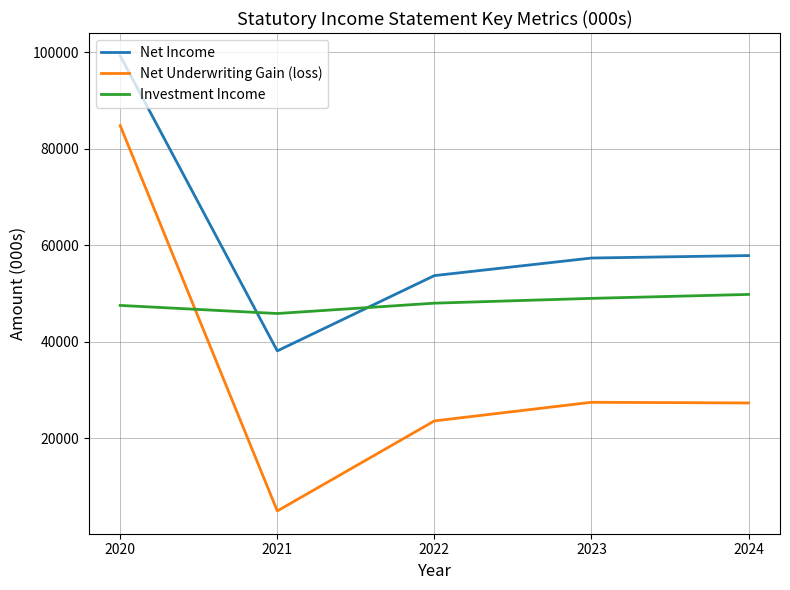

True or false: Net Underwriting Gain (loss) and Net Income cross at least once.

False